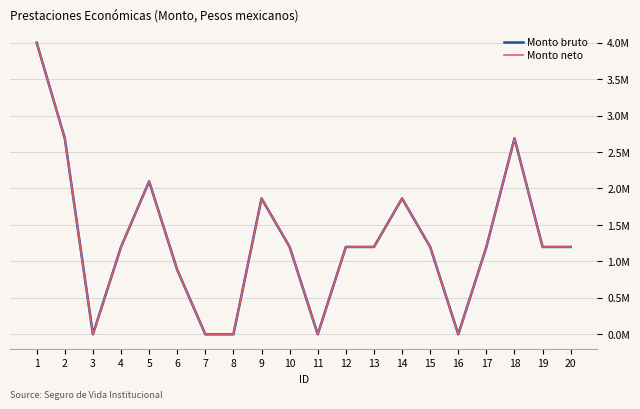

Does the chart have visible grid lines?

Yes